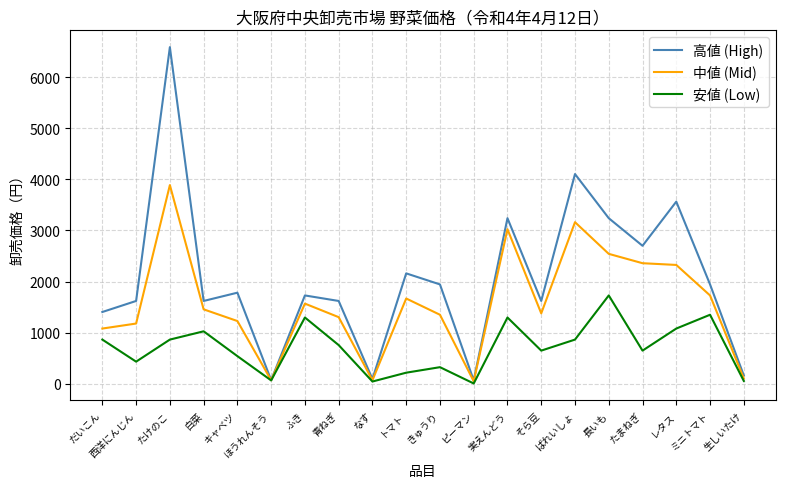

What is the sum of the 安値 (Low) values at ふき and ミニトマト?

2646